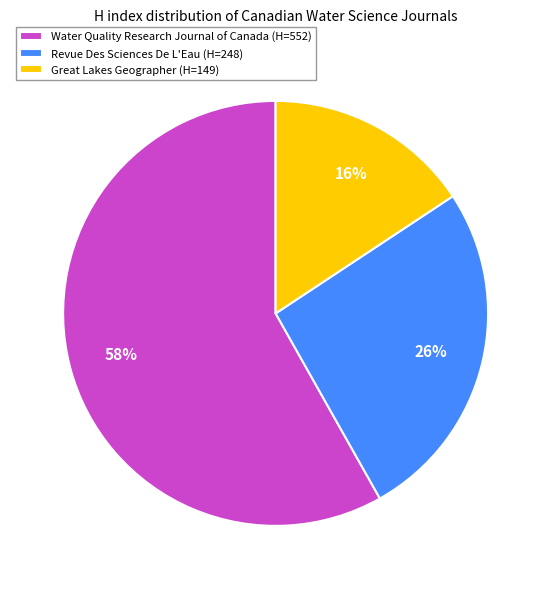

Combined, do Water Quality Research Journal of Canada (H=552) and Revue Des Sciences De L'Eau (H=248) account for over 50%?

Yes